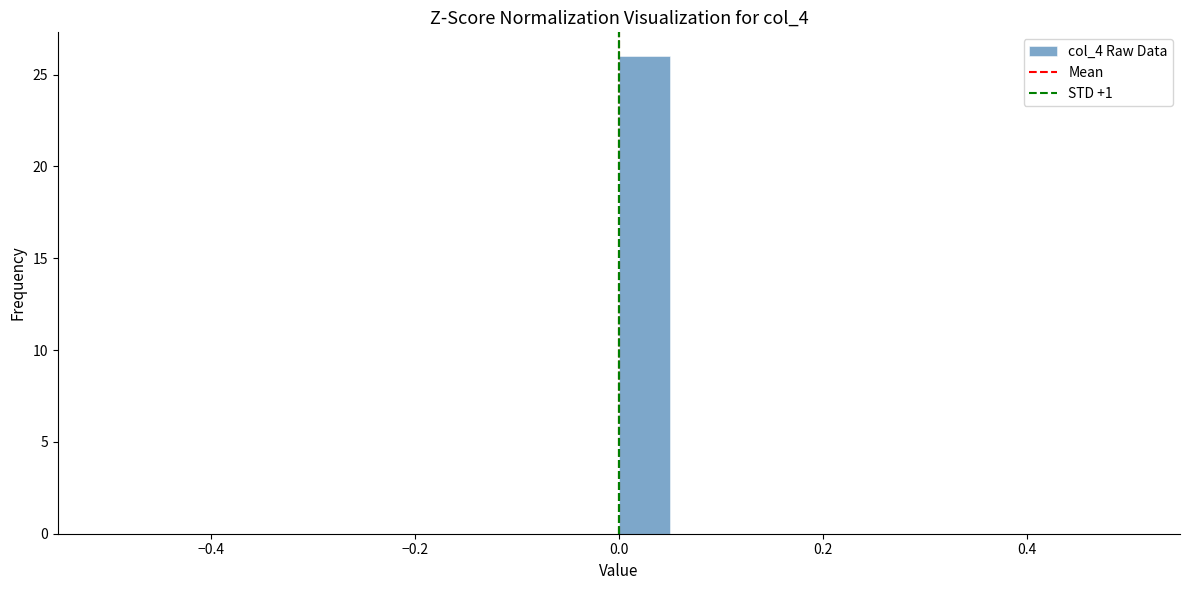

Read against the x-axis, roughly where is the centre of the tallest bar?

0.02